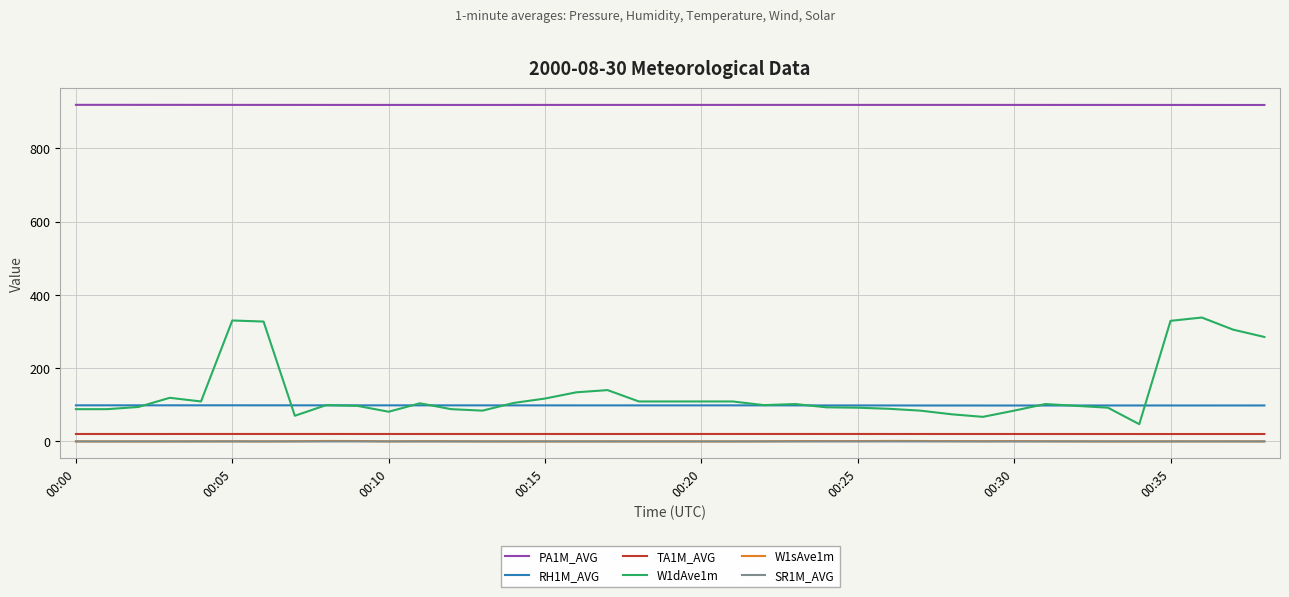

True or false: W1dAve1m and W1sAve1m cross at least once.

False